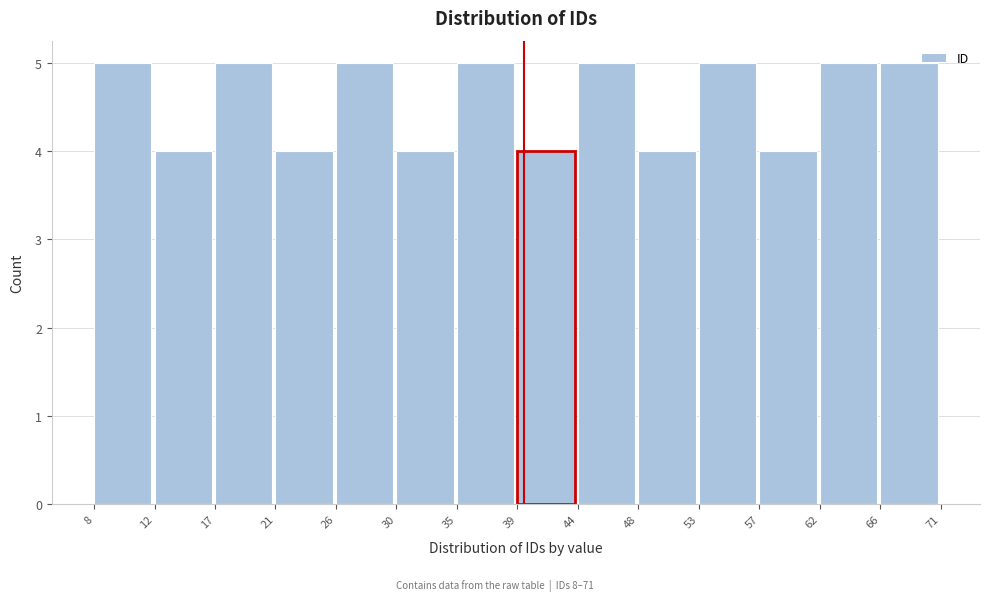

Reading left to right, list every bar in this chart as the range it spans on the x-axis followed by its height. The values are not printed on the chart, so give them approximately, as read against the axis.

8 to 12: 5
12 to 17: 4
17 to 21: 5
21 to 26: 4
26 to 30: 5
30 to 35: 4
35 to 39: 5
39 to 44: 4
44 to 48: 5
48 to 53: 4
53 to 57: 5
57 to 62: 4
62 to 66: 5
66 to 71: 5